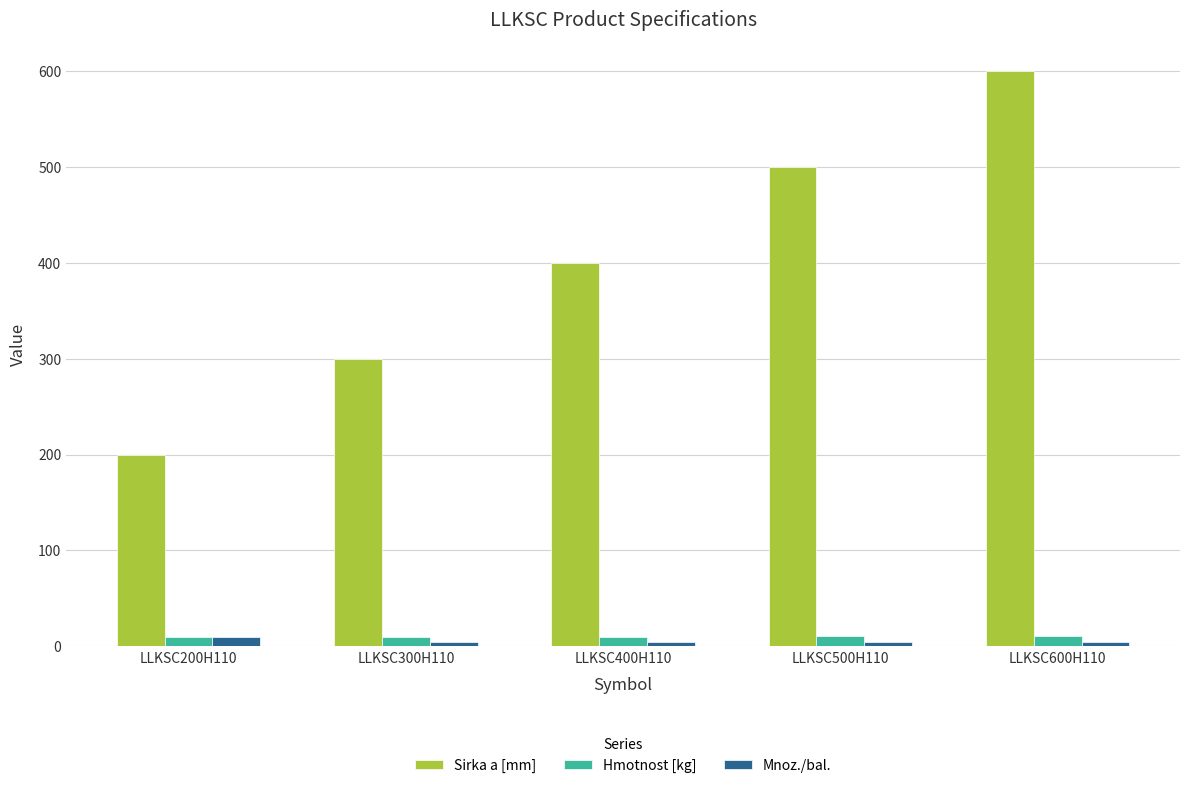

How many data points in Hmotnost [kg] are above 10?

3